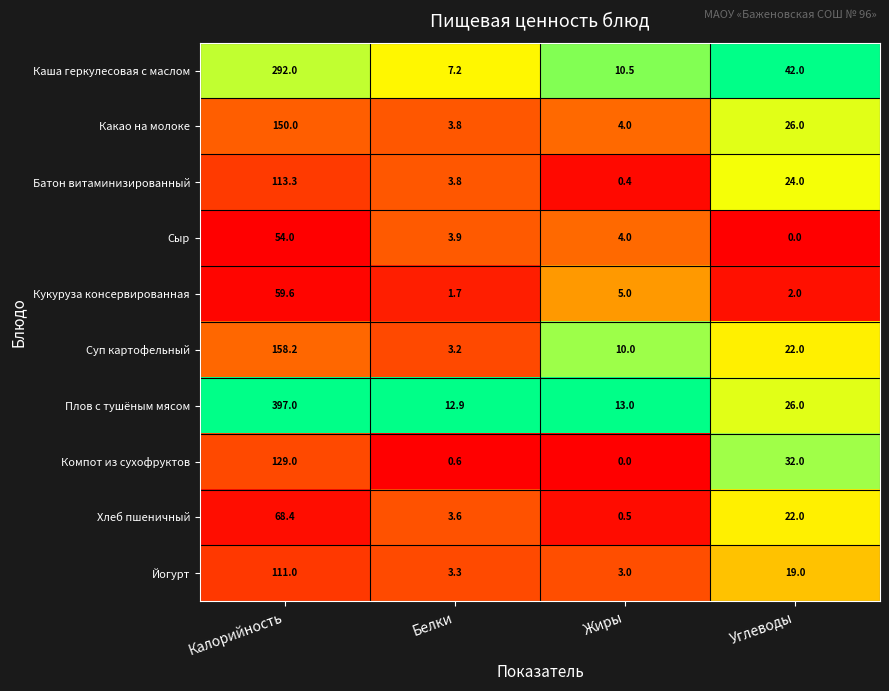

Where is Сыр nearest to the value 27?

Жиры